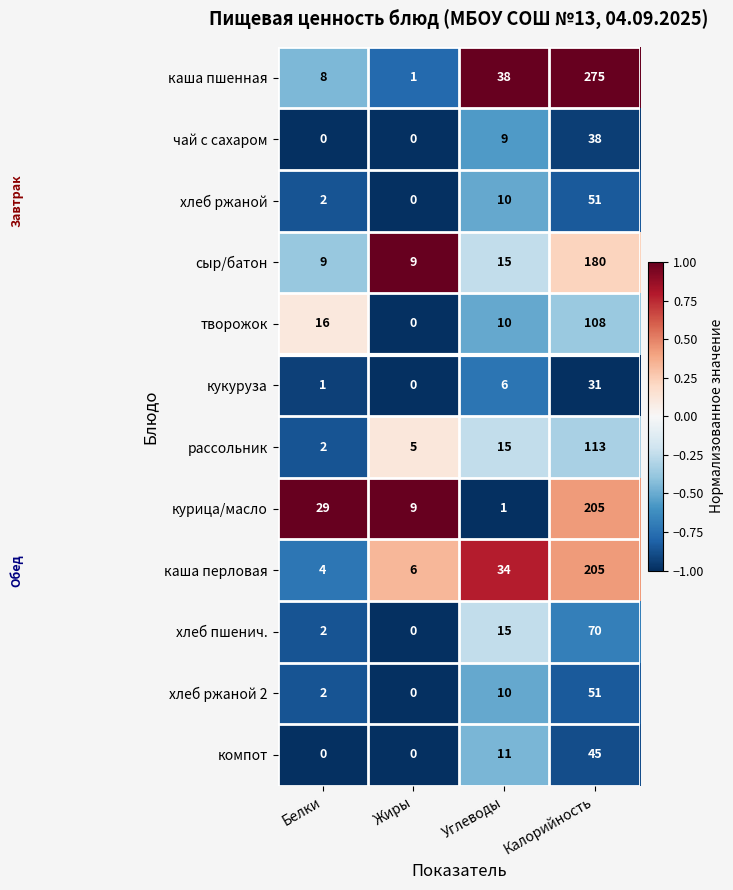

How many series are shown in this chart?

12